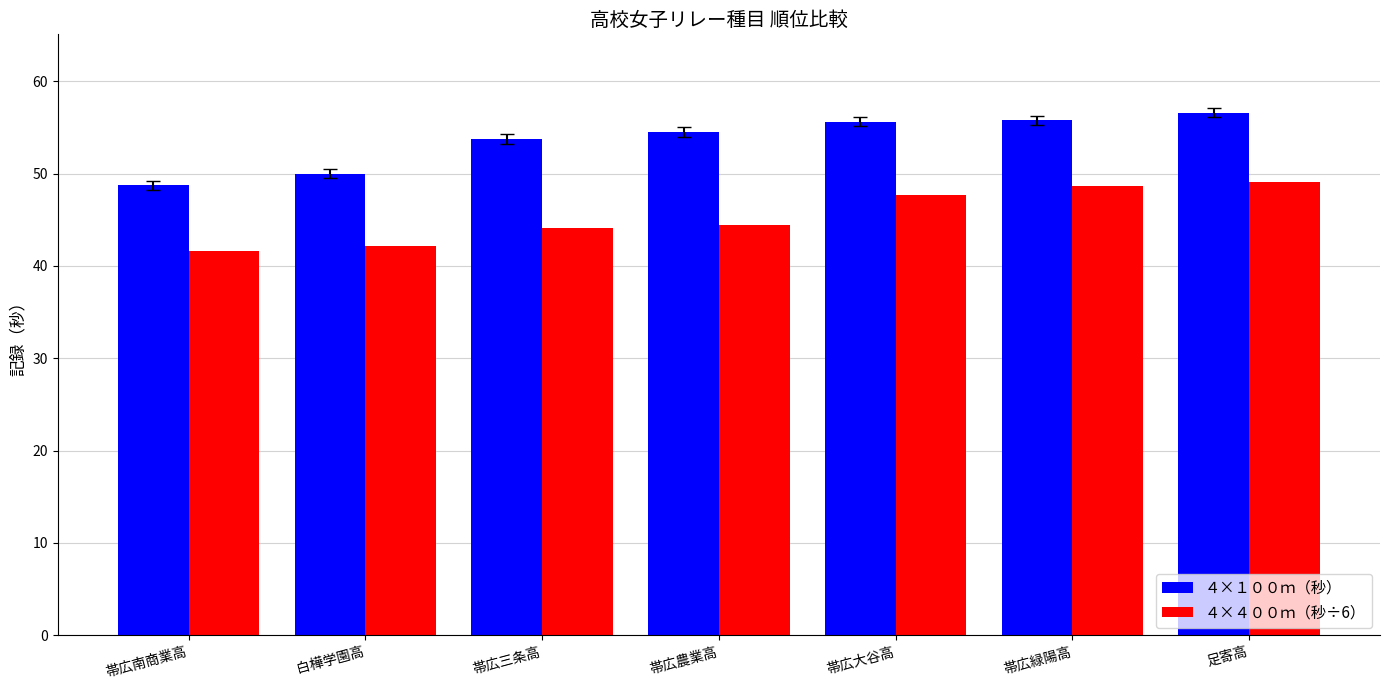

What position from the right is 帯広農業高?

4